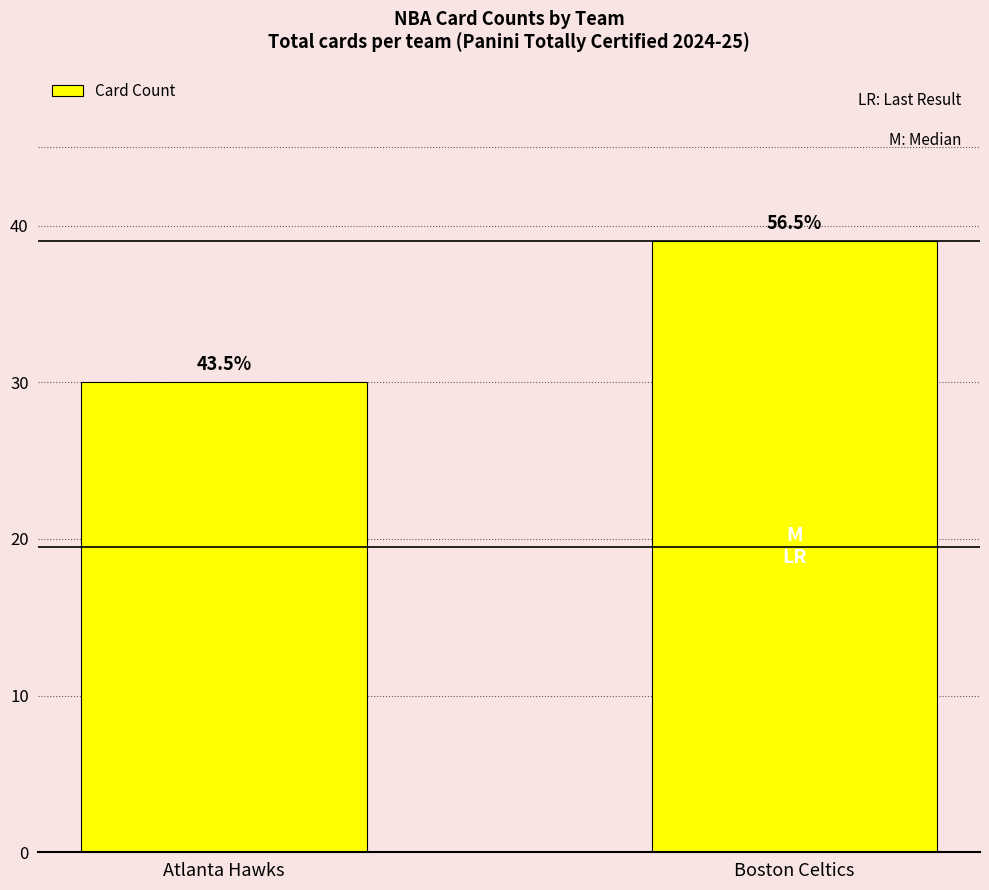

True or false: the data shows 16 at Boston Celtics.

False